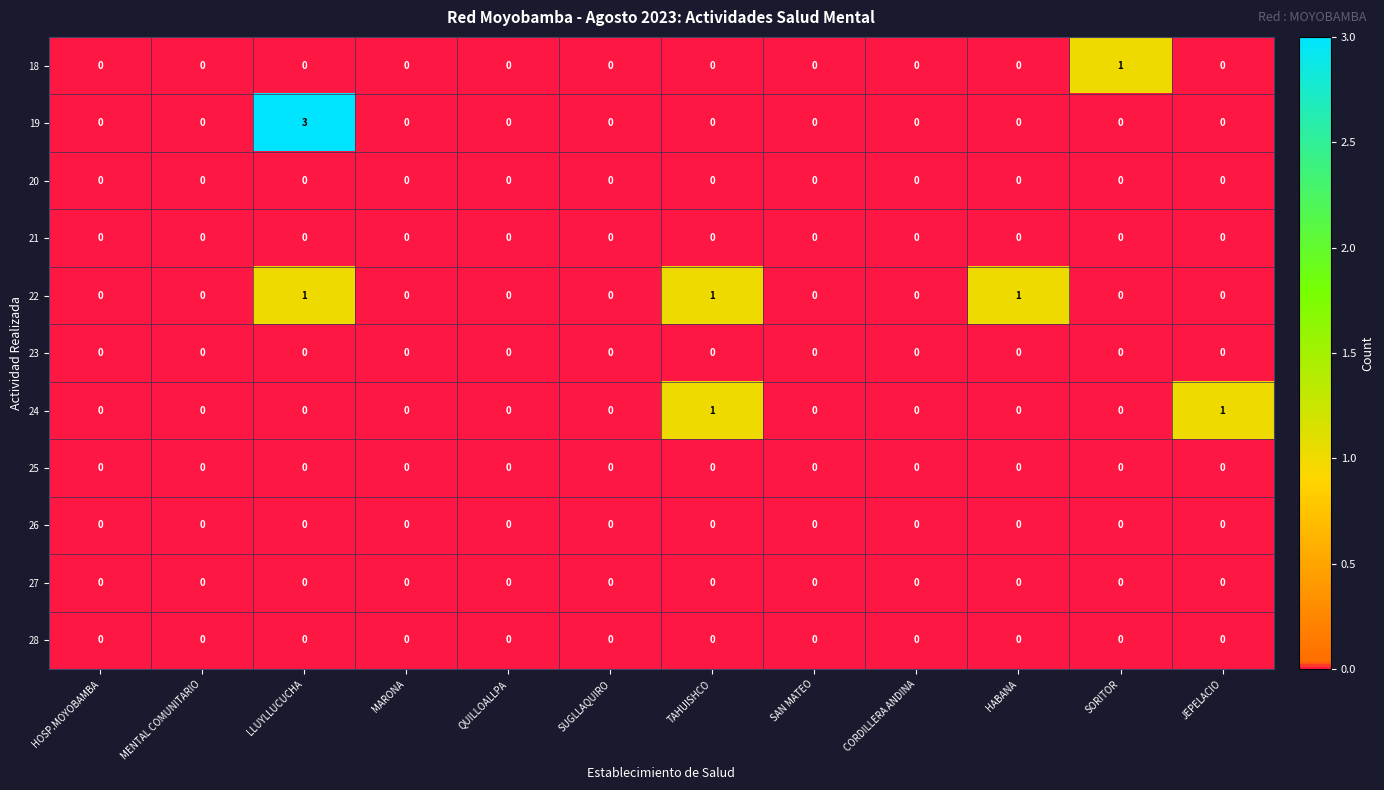

How many distinct data groups are displayed?

11